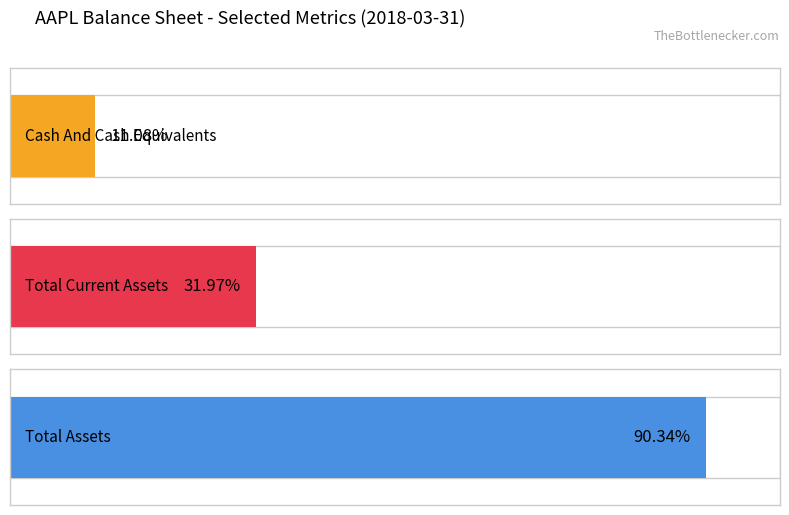

Which series has the widest spread of values?

Total Assets